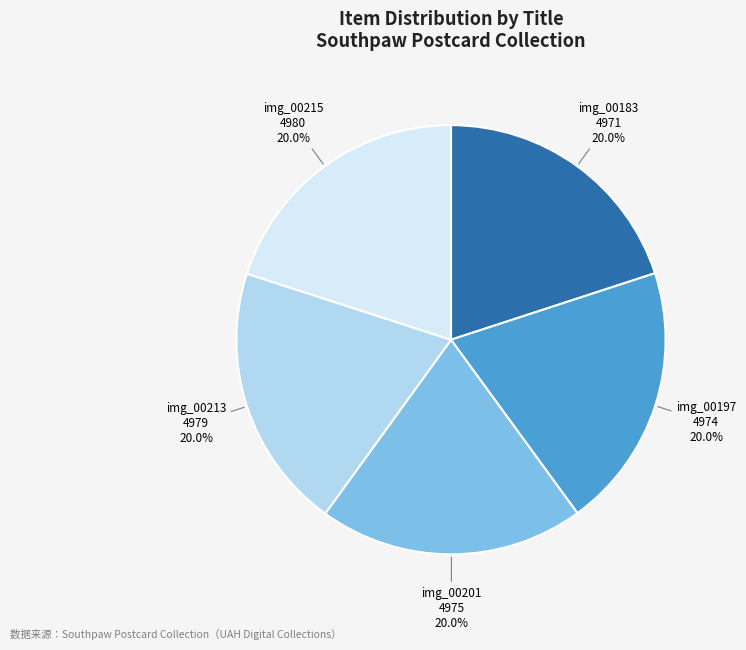

Does any single category account for the majority?

No